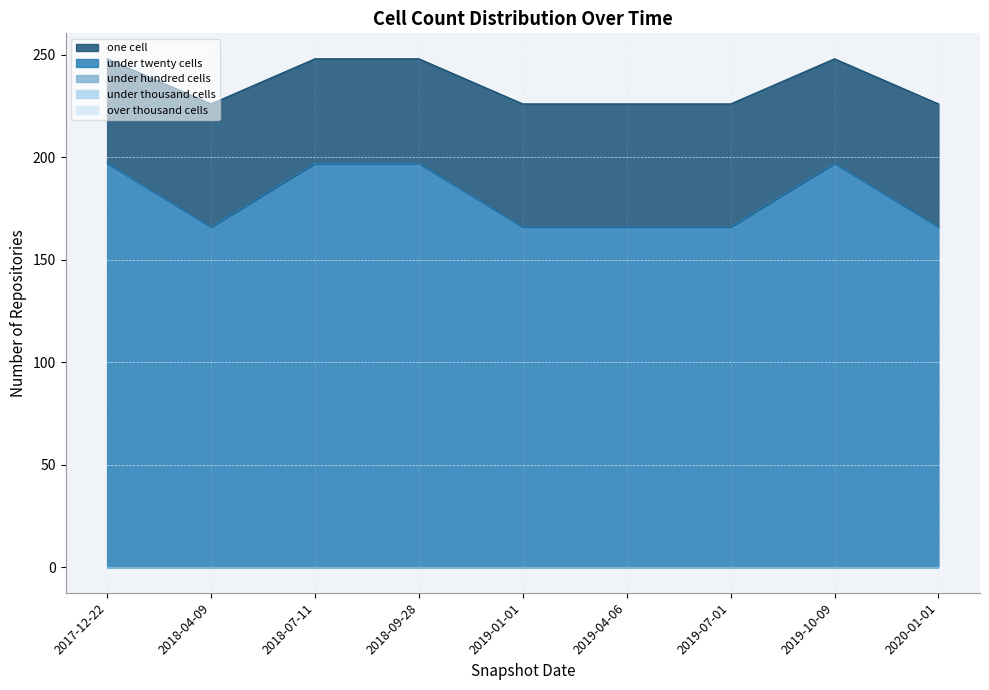

What are all the series names shown in the legend?

one_cell, under_twenty_cells, under_hundred_cells, under_thousand_cells, over_thousand_cells